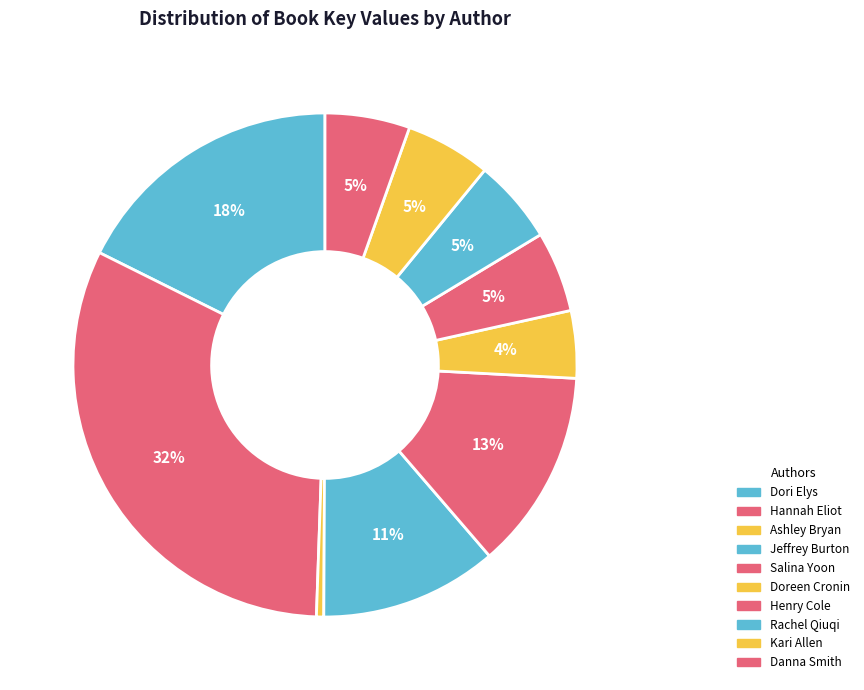

Is there any slice that represents more than half of the pie?

No